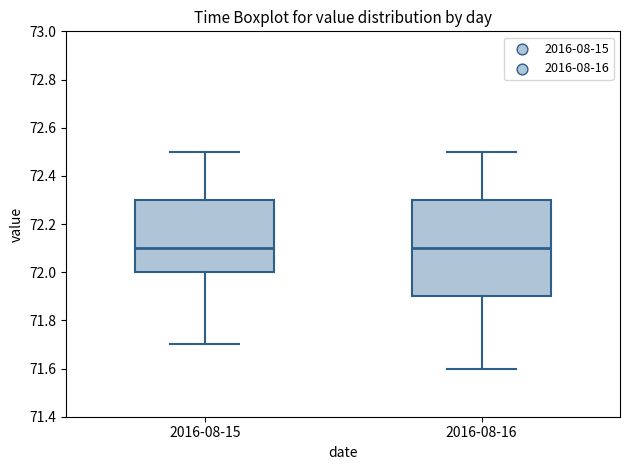

Reading left to right, transcribe this box plot: for each box, give where its median line is, the range the box spans, and where its two whiskers end, as read against the y-axis. The values are not printed on the chart, so give them approximately, as read against the axis.

2016-08-15: median 72.1, box 72.0 to 72.3, whiskers 71.7 to 72.5
2016-08-16: median 72.1, box 71.9 to 72.3, whiskers 71.6 to 72.5